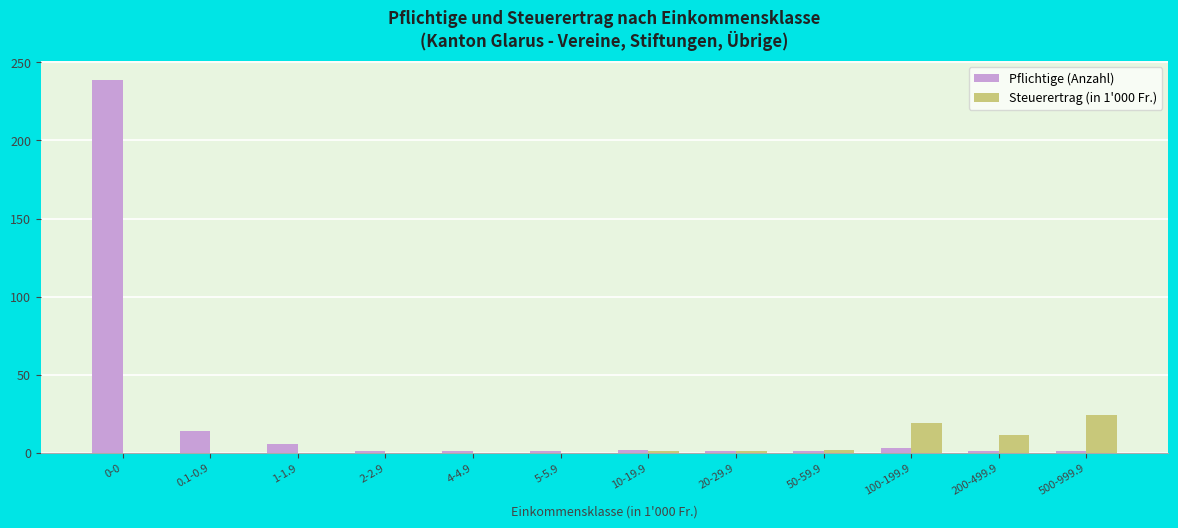

The Pflichtige (Anzahl) series shows 1.0 at 4-4.9. True or false?

True